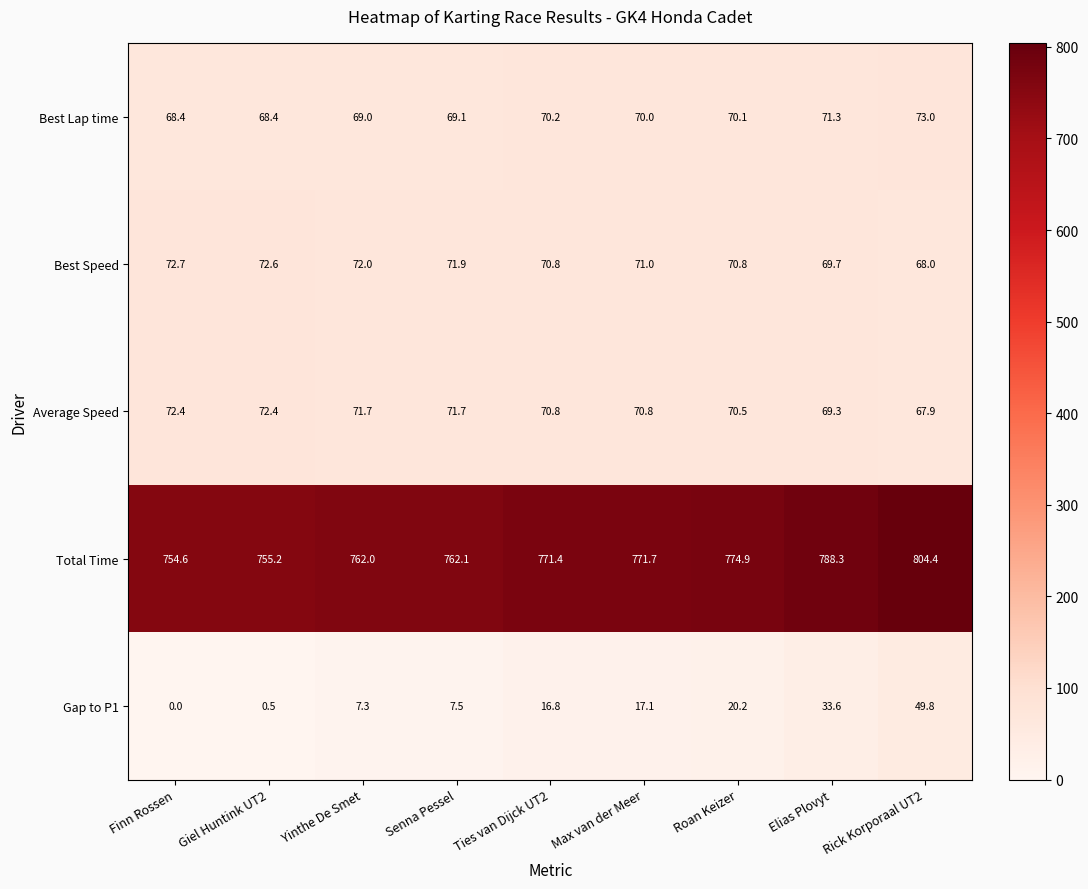

How many distinct data groups are displayed?

5